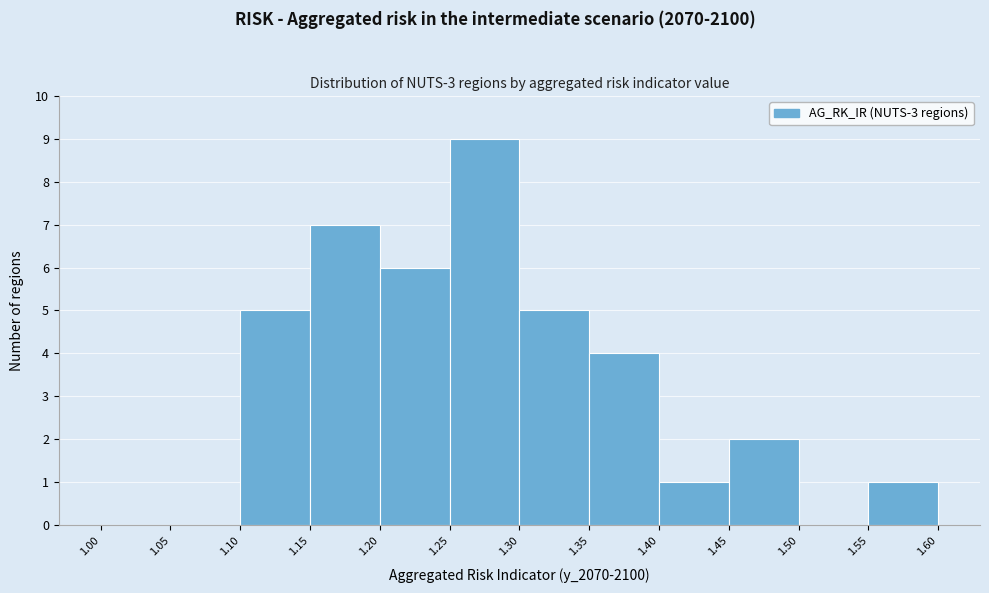

How tall is the bar that spans 1.25 to 1.30 on the x-axis? The values are not printed on the chart, so give them approximately, as read against the axis.

9